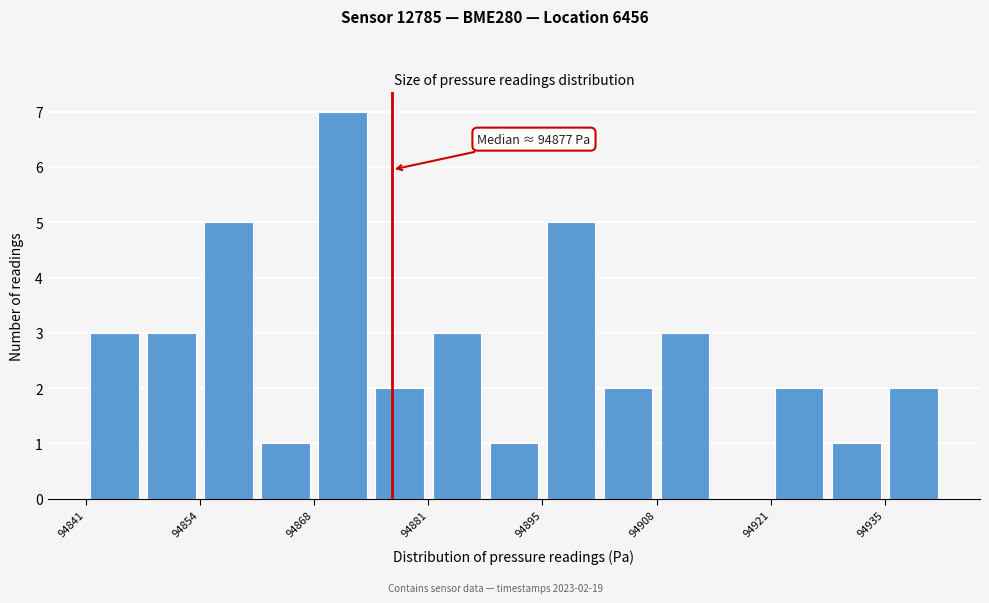

Read against the x-axis, roughly where is the centre of the tallest bar?

94872